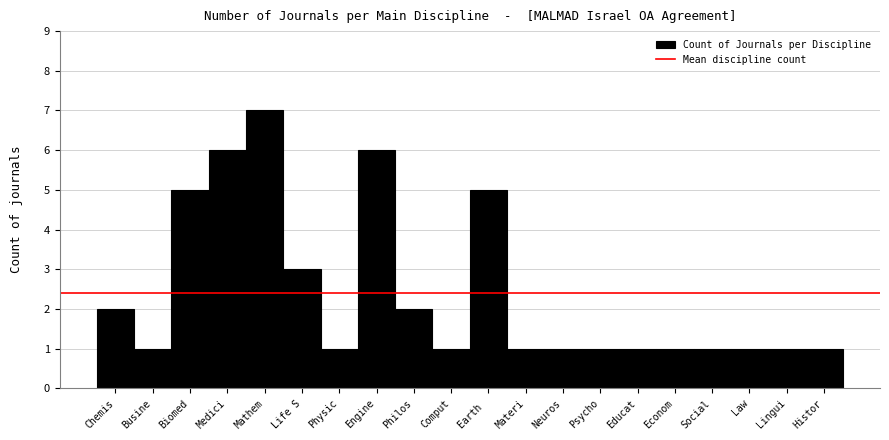

Reading left to right, list all the values displayed in this chart.

2	1	5	6	7	3	1	6	2	1	5	1	1	1	1	1	1	1	1	1